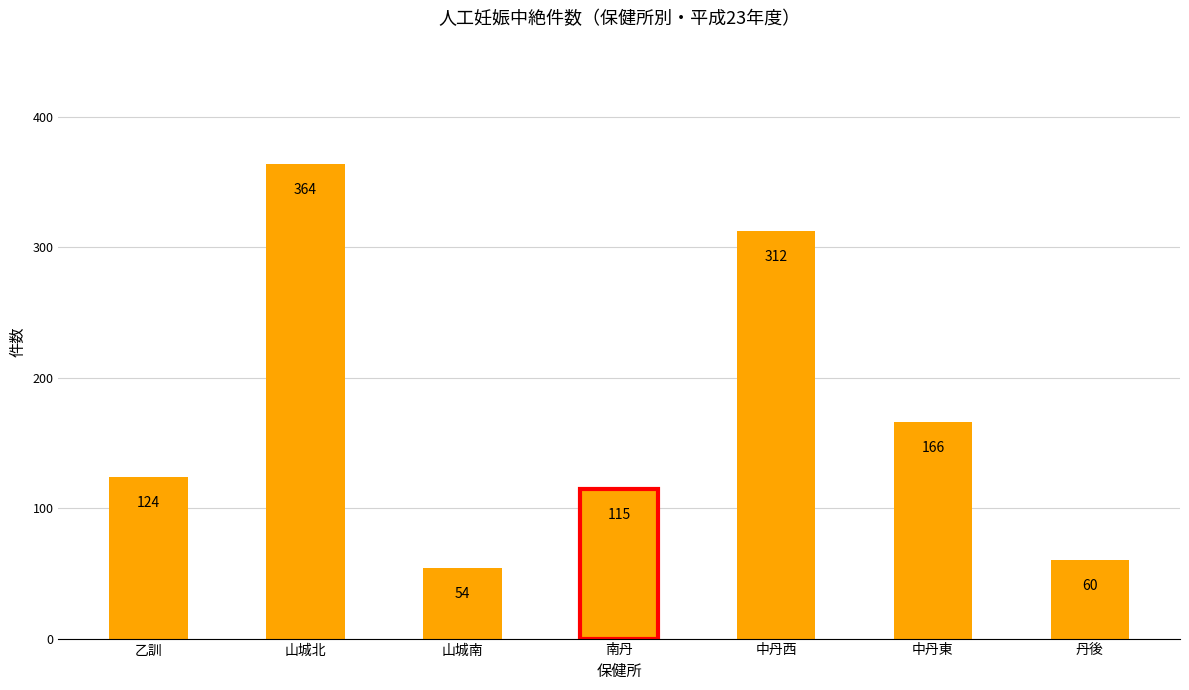

What is the sum of all values?

1195